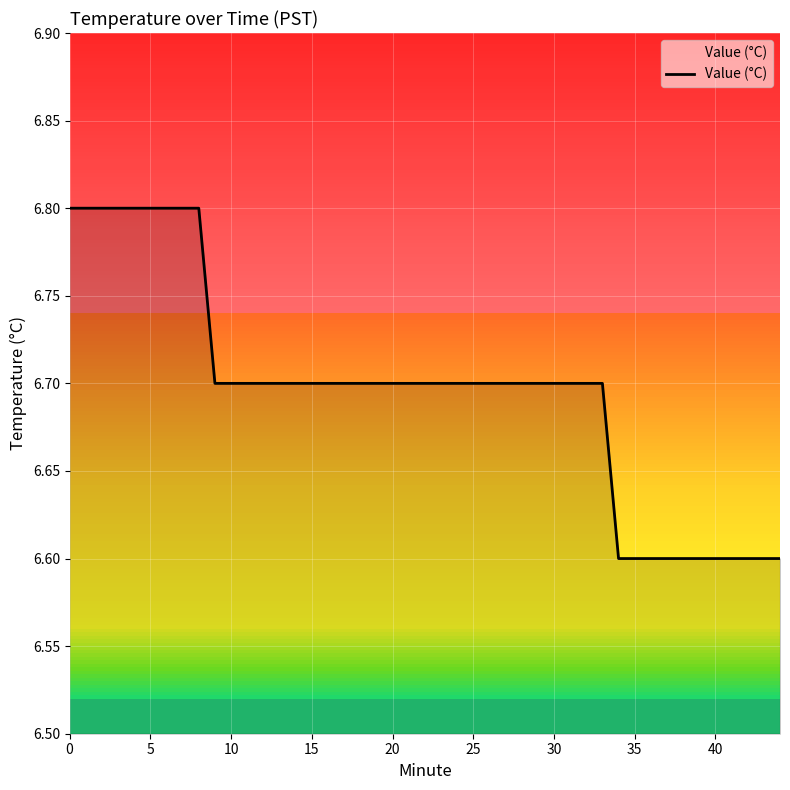

What is the smallest value displayed?

6.6